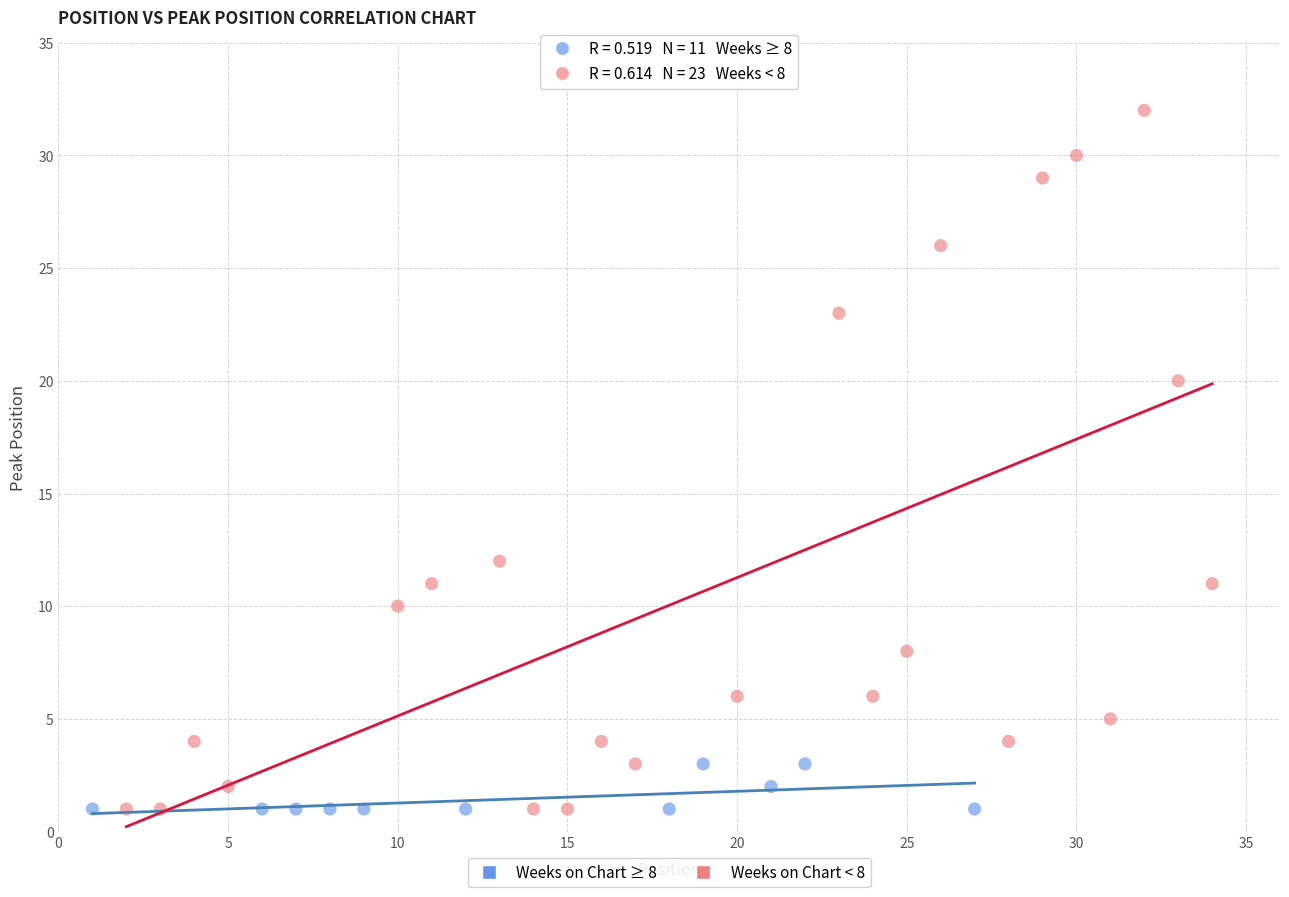

Which series has the largest Y range (max minus min)?

Weeks on Chart < 8